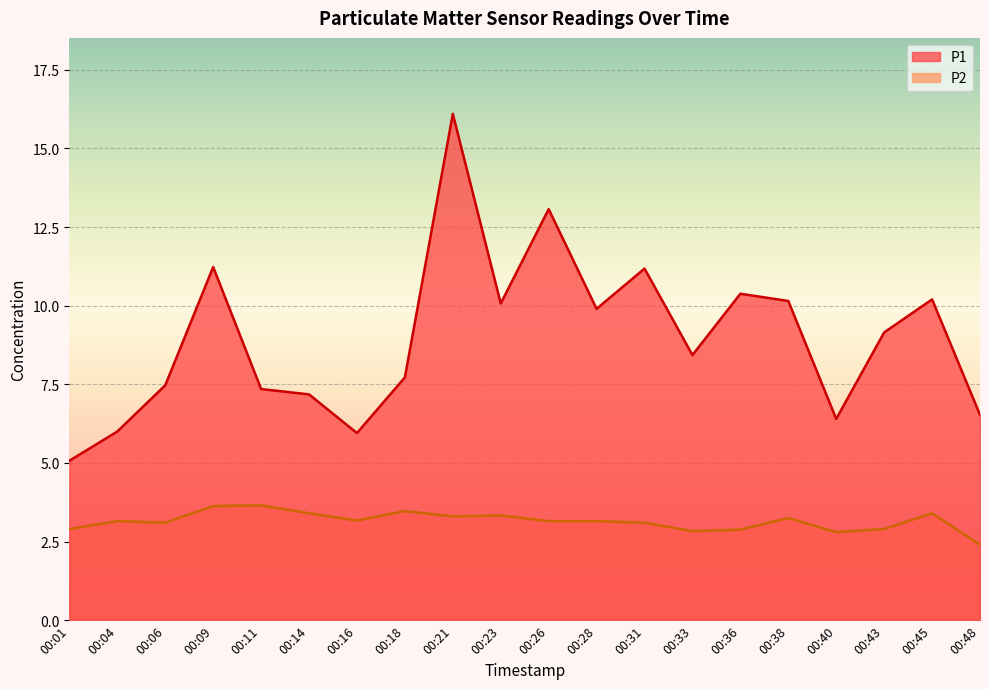

Is the value of P2 at 00:04 greater than the value of P1 at 00:09?

No